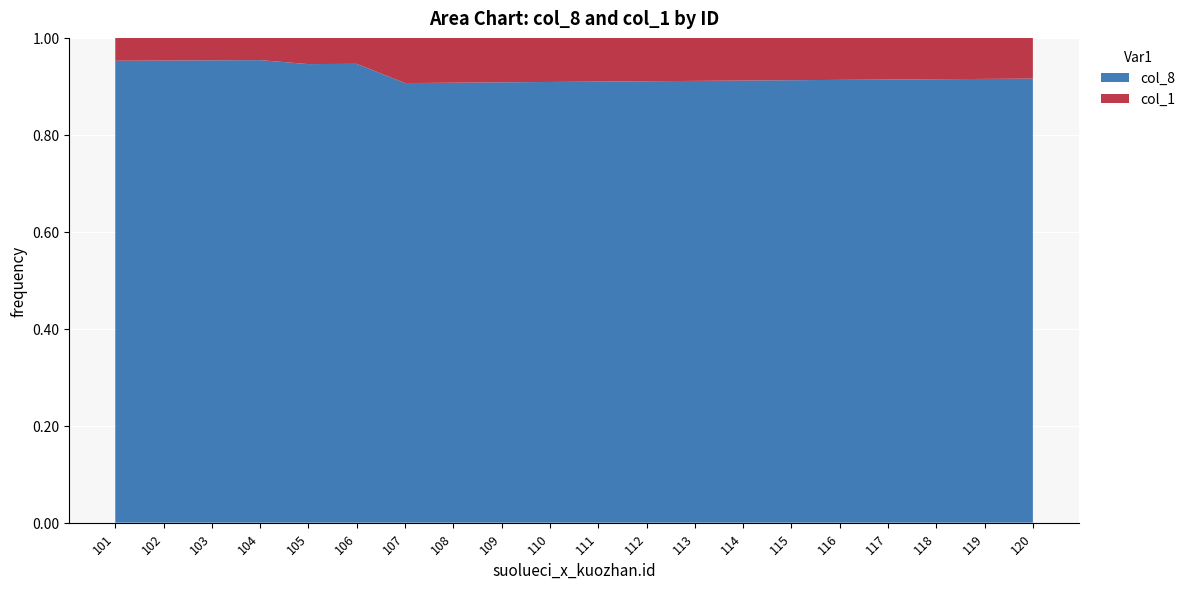

The value of col_8 at 105 is 1.7. True or false?

False